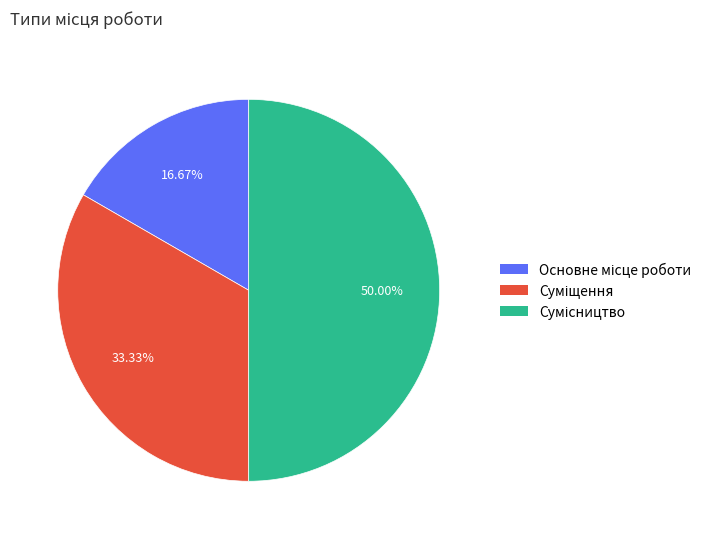

The Сумісництво slice represents 50% of the pie. True or false?

True